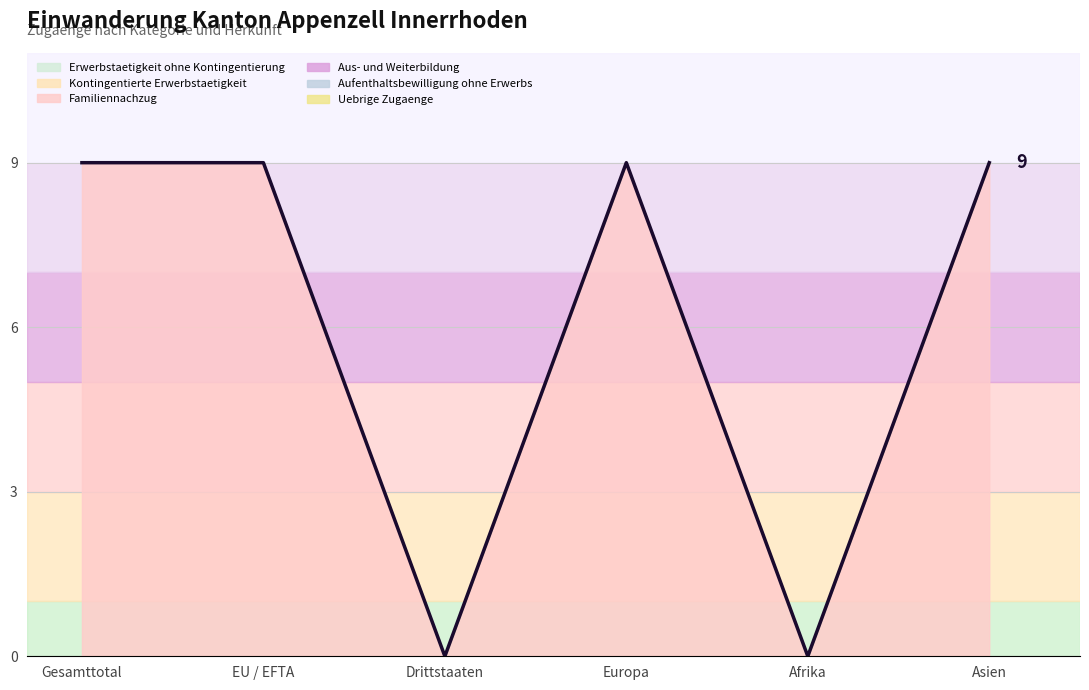

What position from the left is Gesamttotal?

1